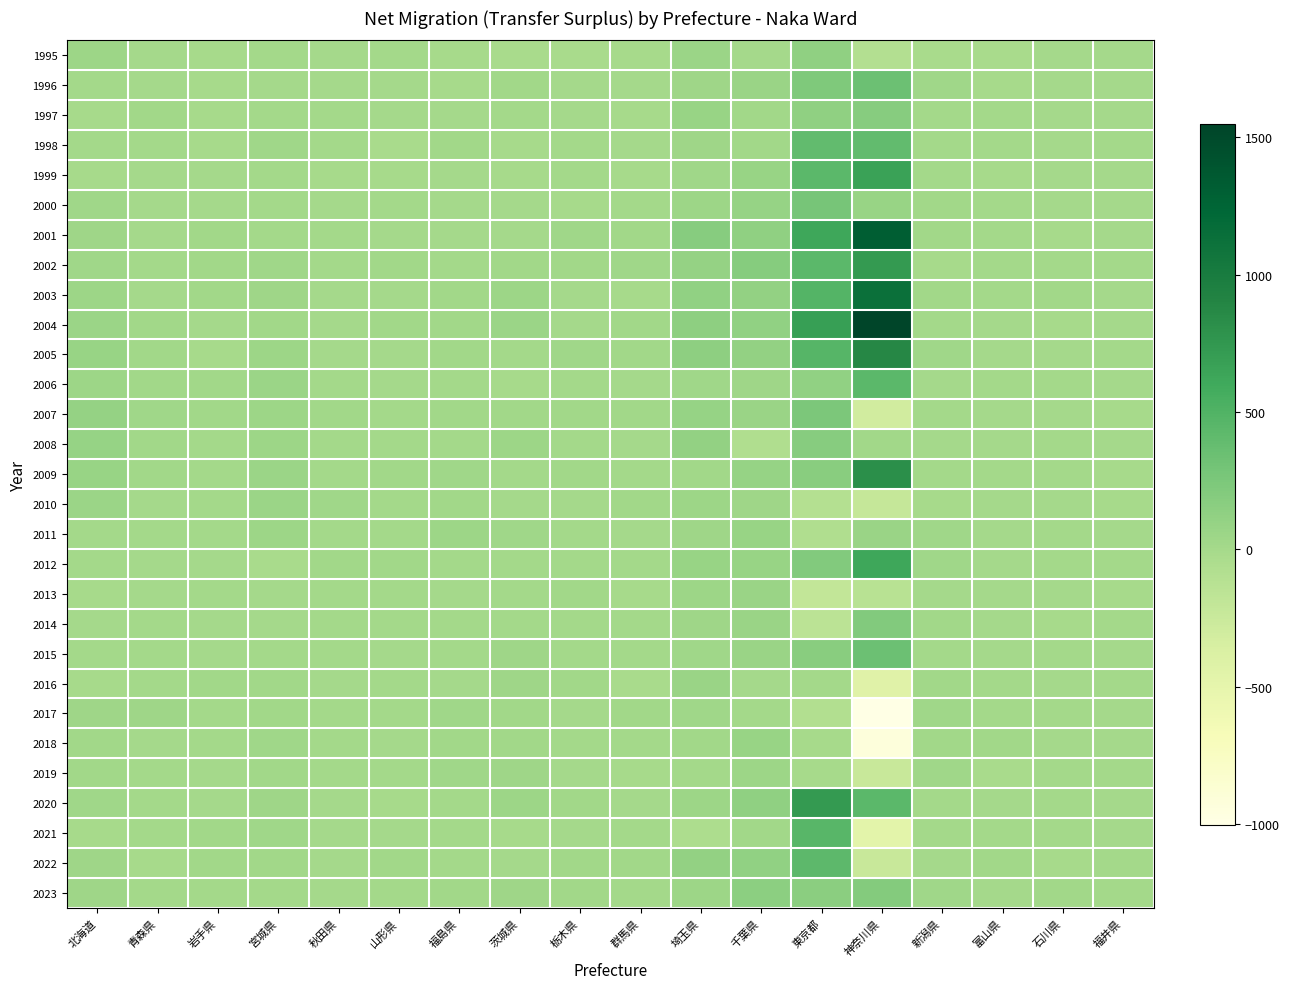

What is the difference between the highest and lowest values at 群馬県?

49